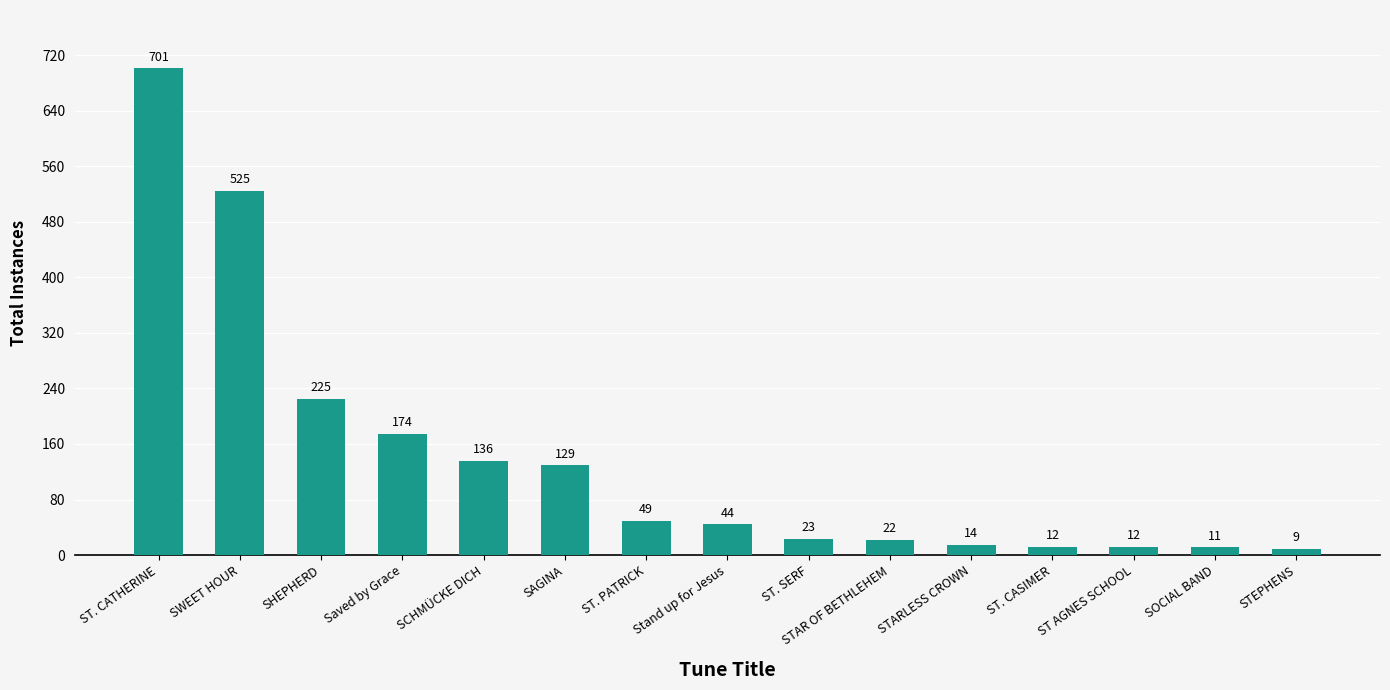

At which category does the chart reach its peak across all series?

ST. CATHERINE